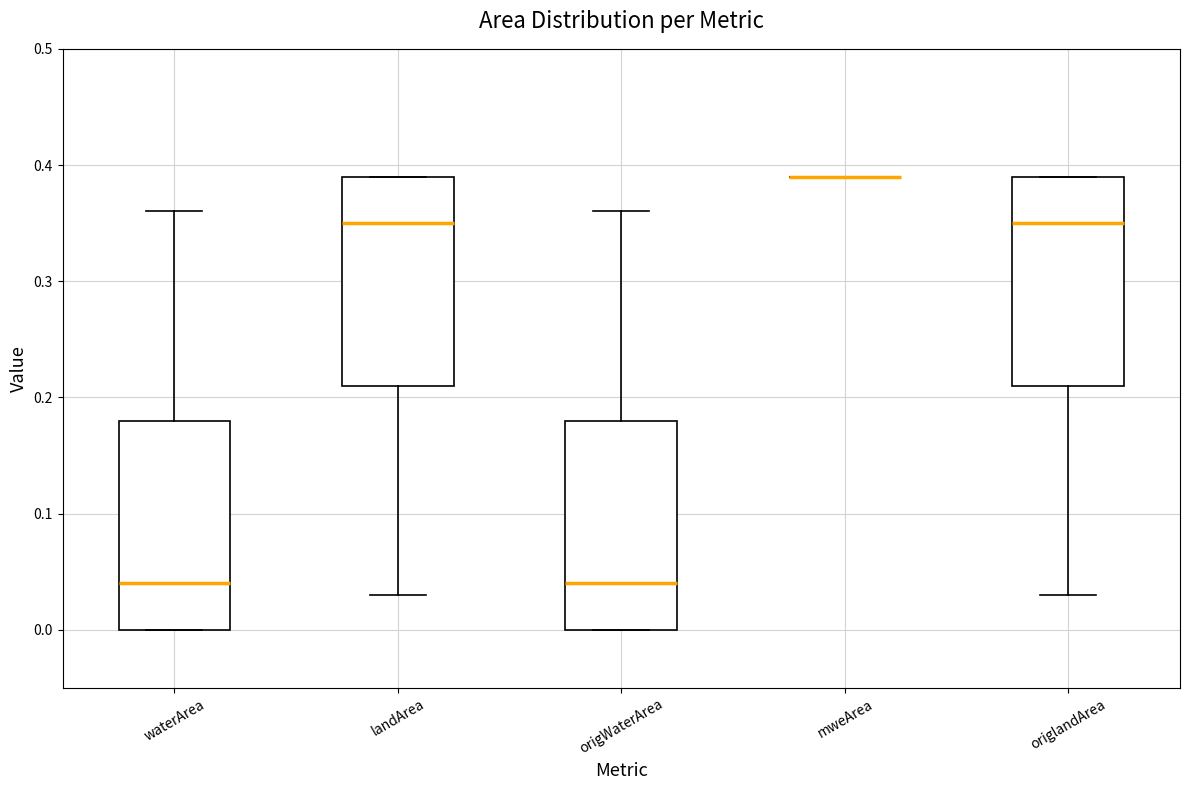

Reading left to right, read every box against the y-axis: the position of its median line, the range the box covers, and the ends of its whiskers. The values are not printed on the chart, so give them approximately, as read against the axis.

waterArea: median 0.04, box 0.00 to 0.18, whiskers 0.00 to 0.36
landArea: median 0.35, box 0.21 to 0.39, whiskers 0.03 to 0.39
origWaterArea: median 0.04, box 0.00 to 0.18, whiskers 0.00 to 0.36
mweArea: box collapsed to a line at 0.39, whiskers 0.39 to 0.39
origlandArea: median 0.35, box 0.21 to 0.39, whiskers 0.03 to 0.39